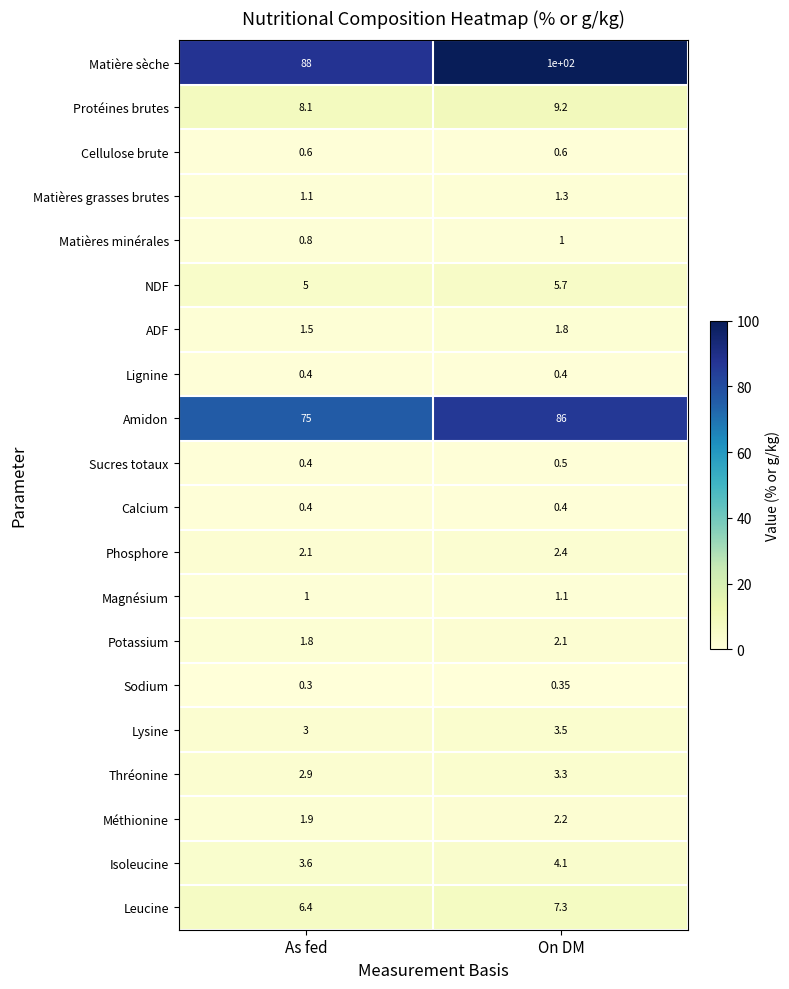

Which label corresponds to the smallest value in the chart?

As fed